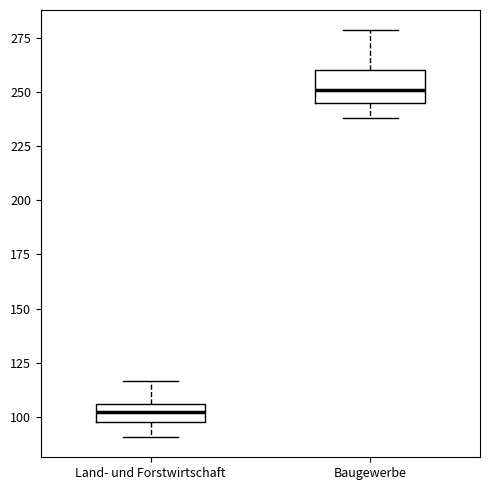

Reading left to right, transcribe this box plot: for each box, give where its median line is, the range the box spans, and where its two whiskers end, as read against the y-axis. The values are not printed on the chart, so give them approximately, as read against the axis.

Land- und Forstwirtschaft: median 100 (inside the box), box 100 to 105, whiskers 90 to 115
Baugewerbe: median 250, box 245 to 260, whiskers 240 to 280